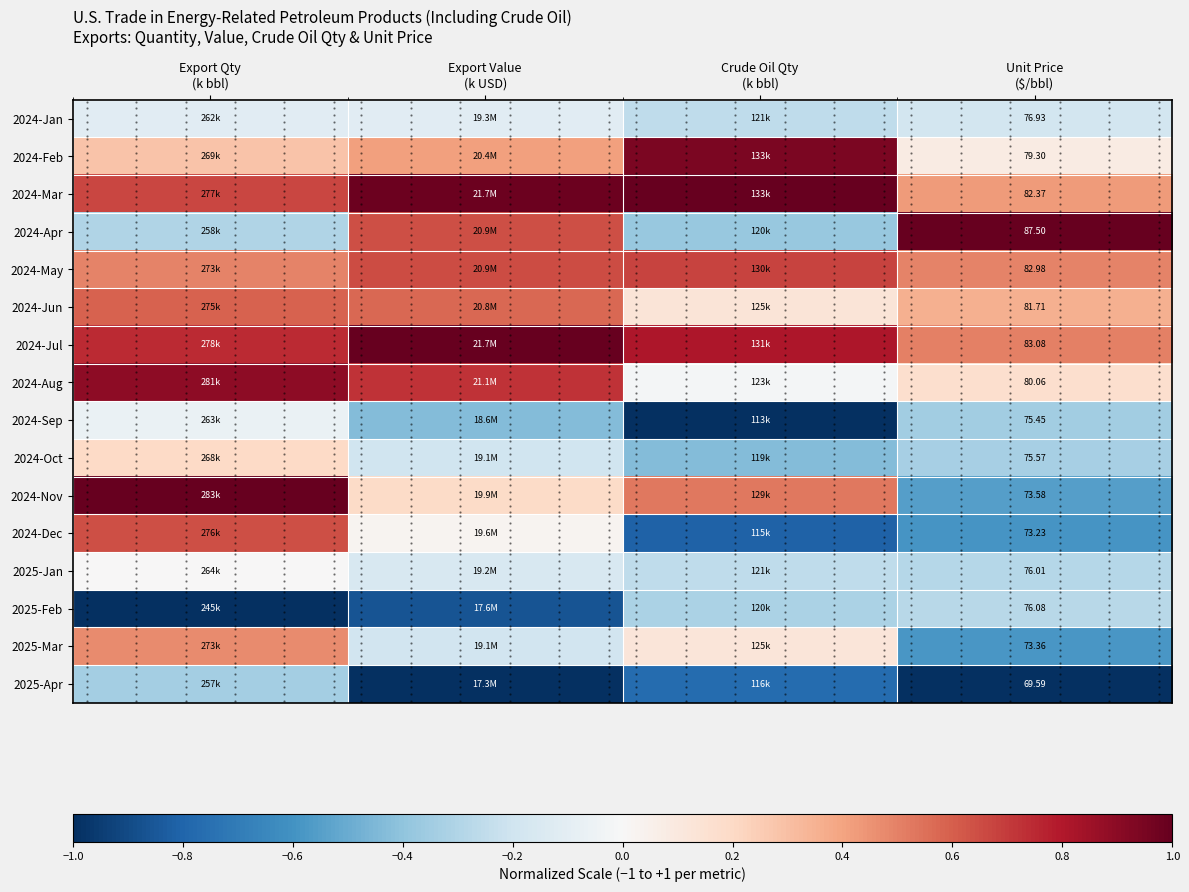

At which label does 2024-Jan reach its peak?

Export Value (k USD)